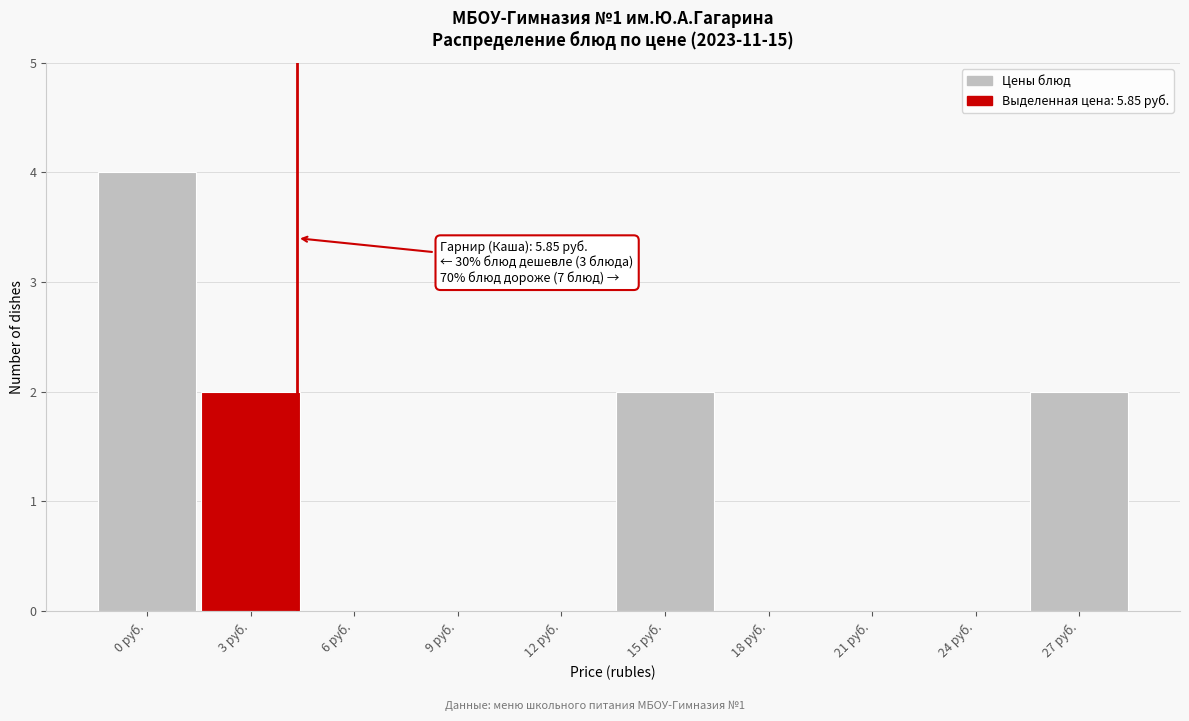

Reading left to right, transcribe all the data shown in this chart.

0 руб.=4	3 руб.=2	6 руб.=0	9 руб.=0	12 руб.=0	15 руб.=2	18 руб.=0	21 руб.=0	24 руб.=0	27 руб.=2